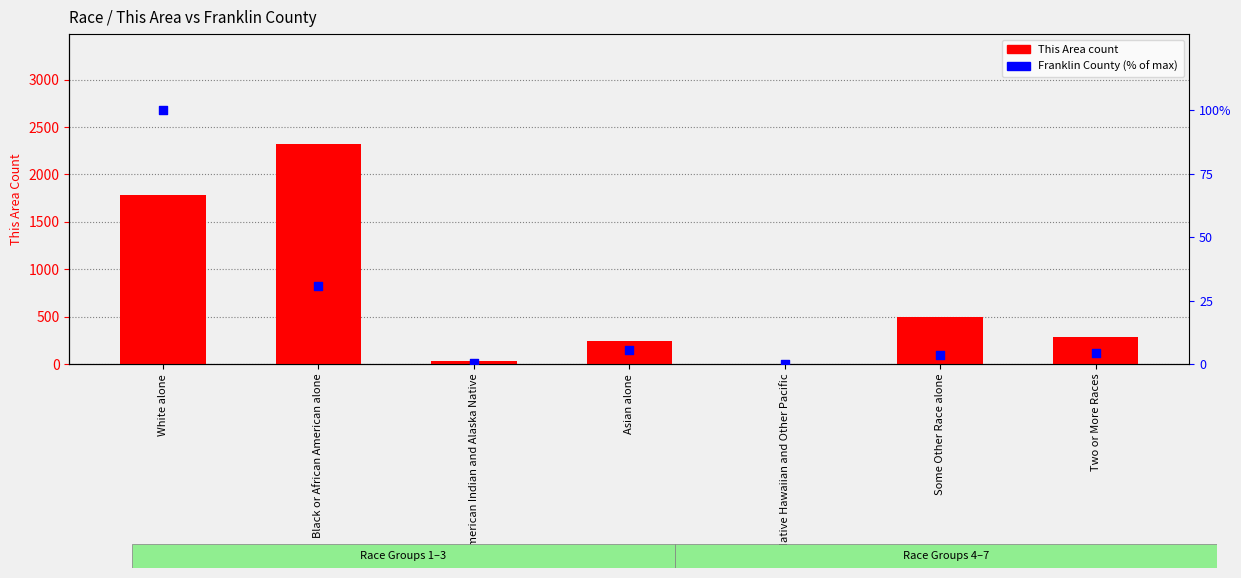

Which series has the largest Y range (max minus min)?

This Area (count)